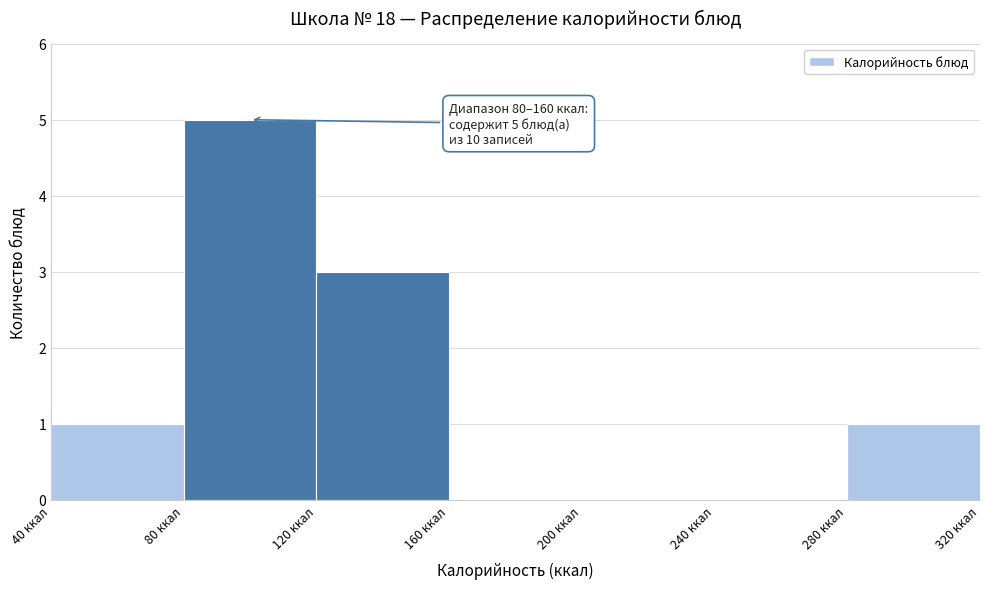

Which range on the x-axis has the tallest bar?

80 to 120